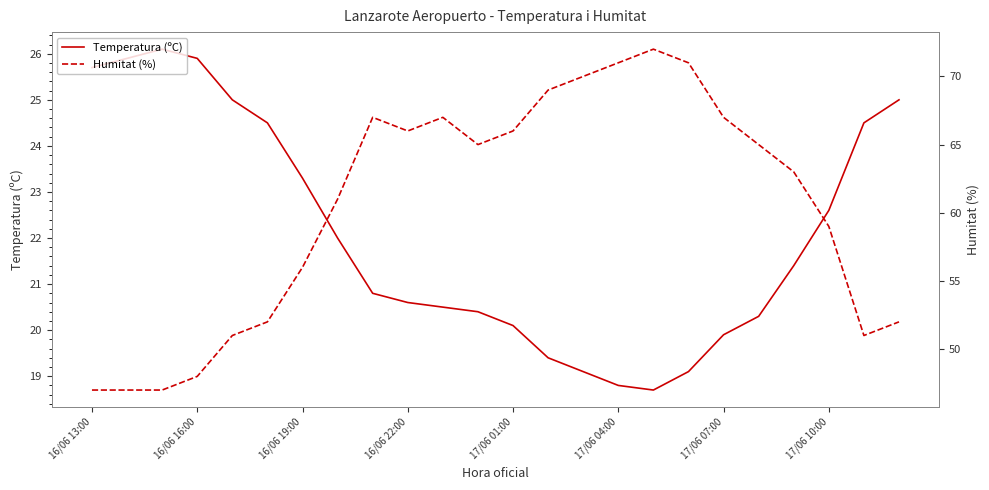

Does the chart have visible grid lines?

No